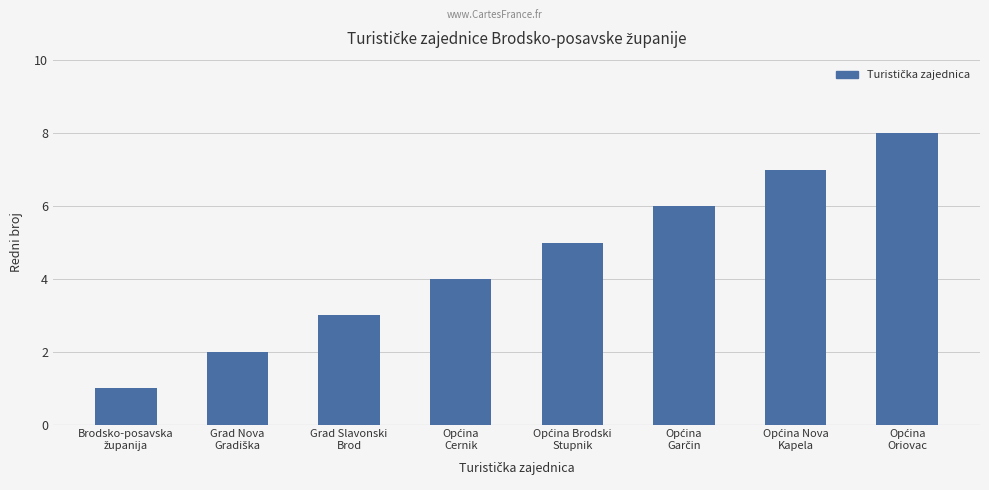

What is the difference between the maximum and minimum values?

7